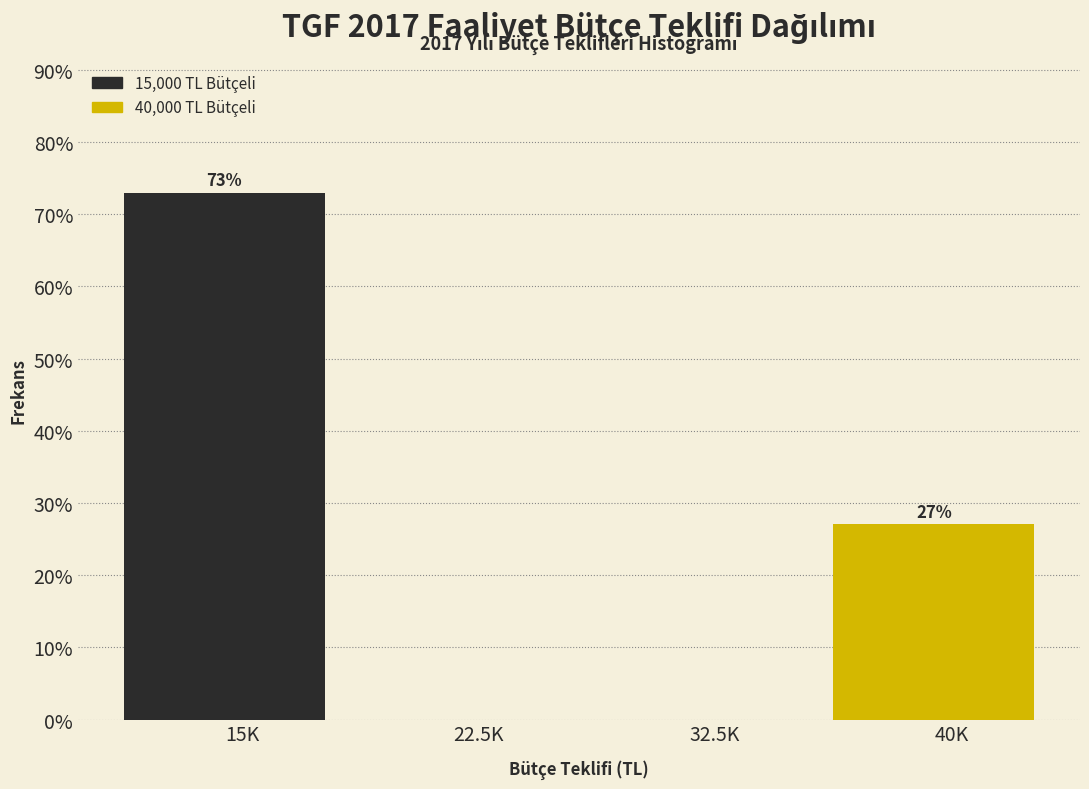

Reading left to right, transcribe all the data shown in this chart.

15K=73.0	22.5K=0.0	32.5K=0.0	40K=27.0